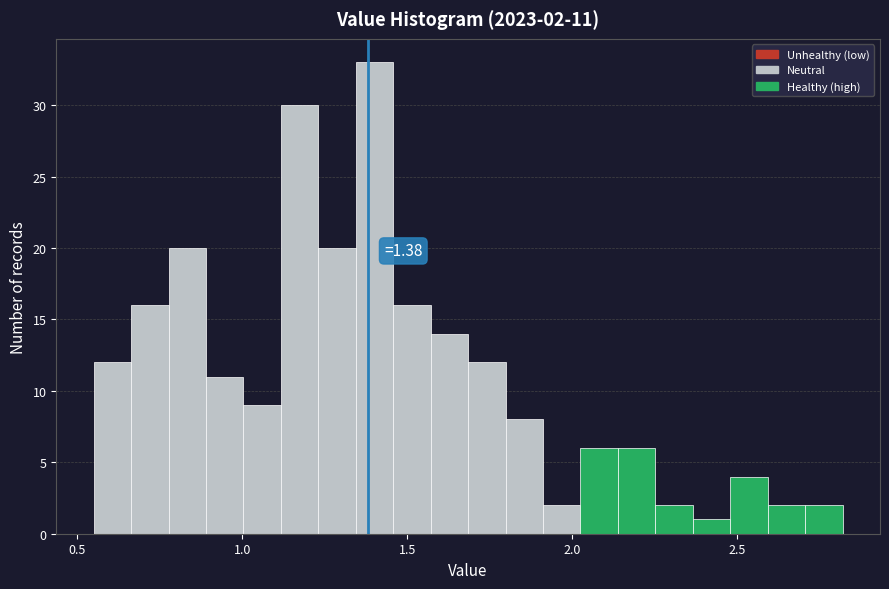

Around what value on the x-axis is the tallest bar? Give the approximate position of its centre, as read against the axis.

1.40